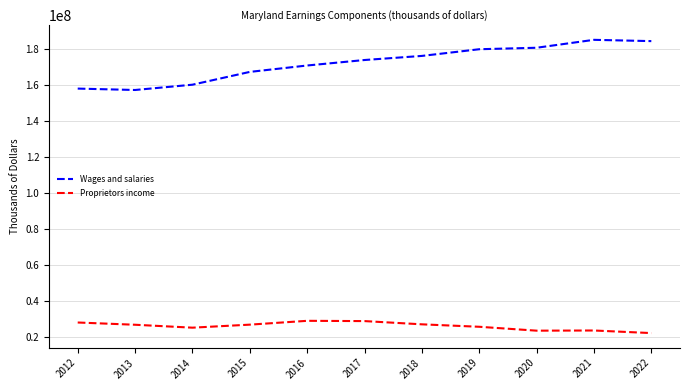

Does the chart display data point markers on the line(s)?

No